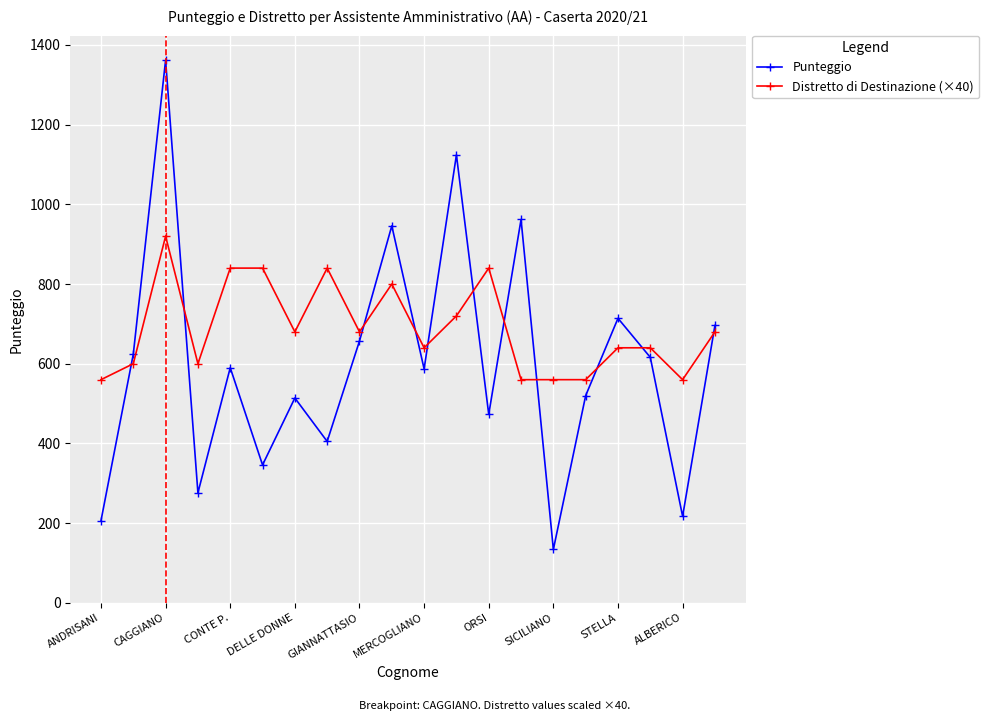

How many distinct data groups are displayed?

2